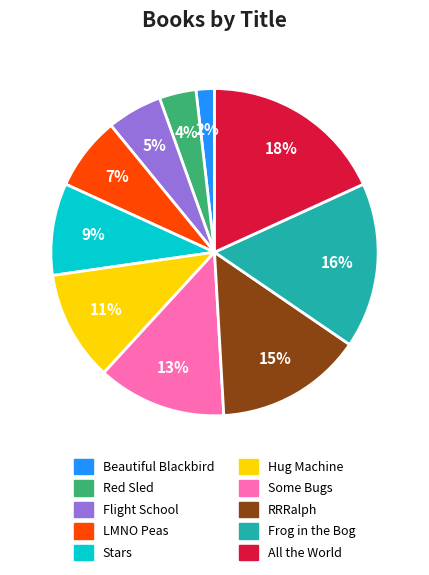

Is the sum of All the World and Some Bugs greater than half?

No